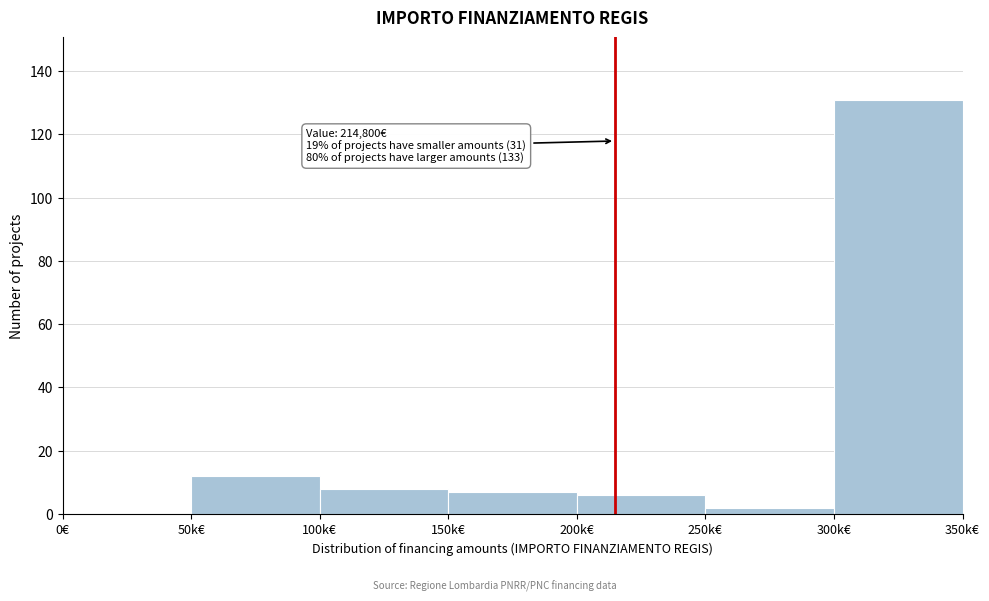

Reading left to right, what are all the values shown in this chart?

0€=0	50k€=12	100k€=8	150k€=7	200k€=6	250k€=2	300k€=131